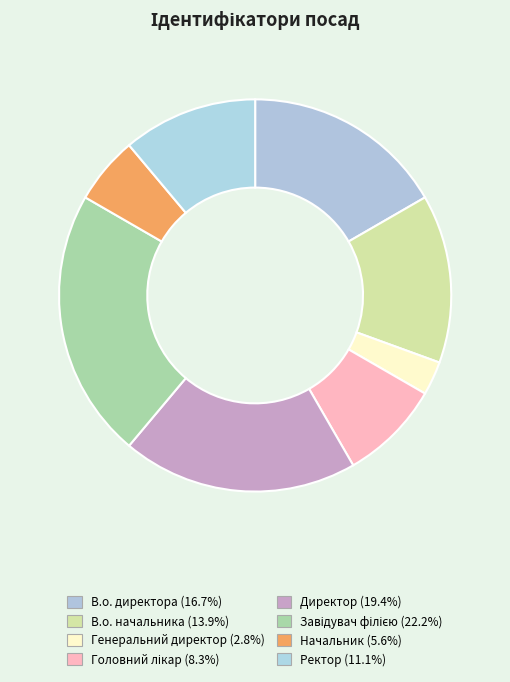

Rank the categories by value from highest to lowest.

Завідувач філією, Директор, В.о. директора, В.о. начальника, Ректор, Головний лікар, Начальник, Генеральний директор